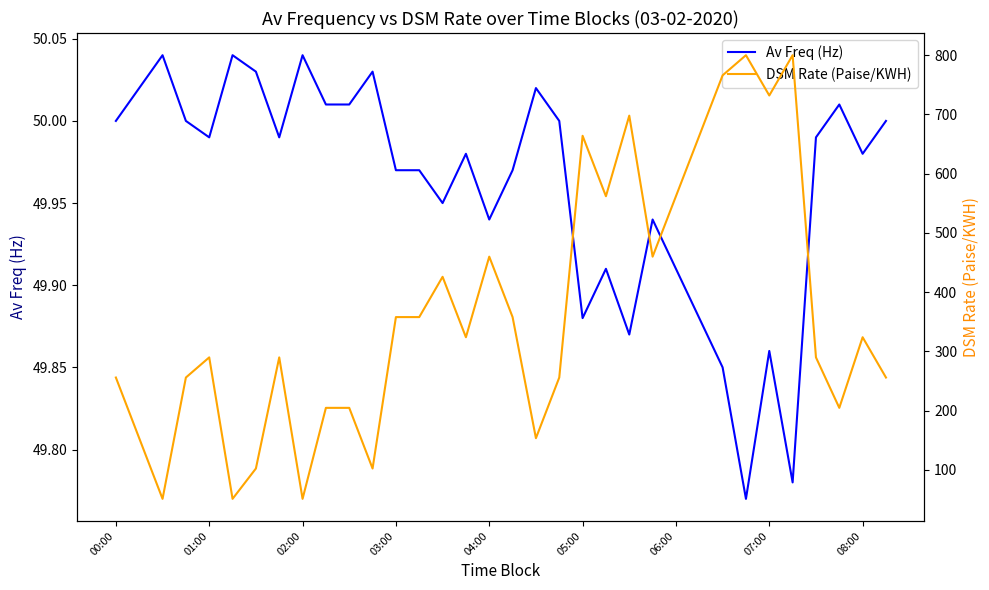

List the series in order of their overall mean, lowest first.

Av Freq (Hz), DSM Rate (Paise/KWH)